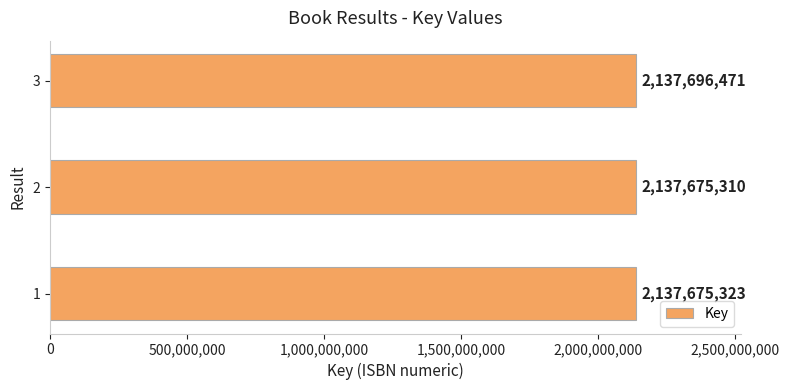

How many values are below 2137675323?

1